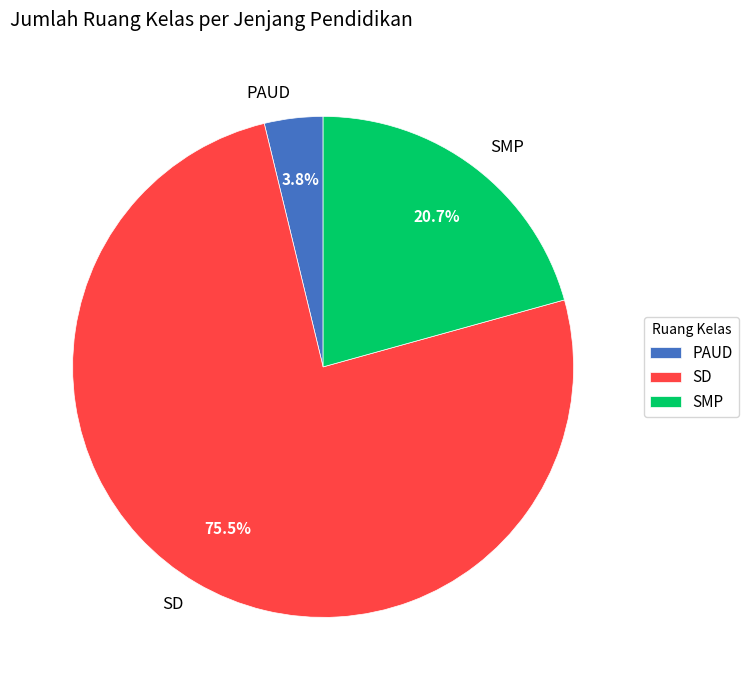

Which has a higher value, PAUD or SMP?

SMP